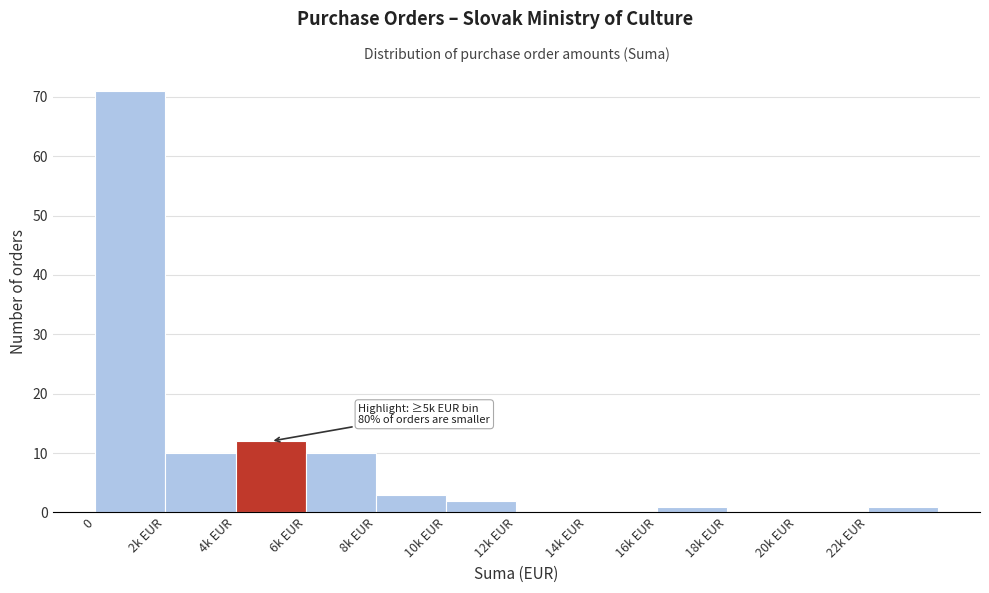

Reading right to left, extract all data points from this chart.

22k EUR=1	20k EUR=0	18k EUR=0	16k EUR=1	14k EUR=0	12k EUR=0	10k EUR=2	8k EUR=3	6k EUR=10	4k EUR=12	2k EUR=10	0=71